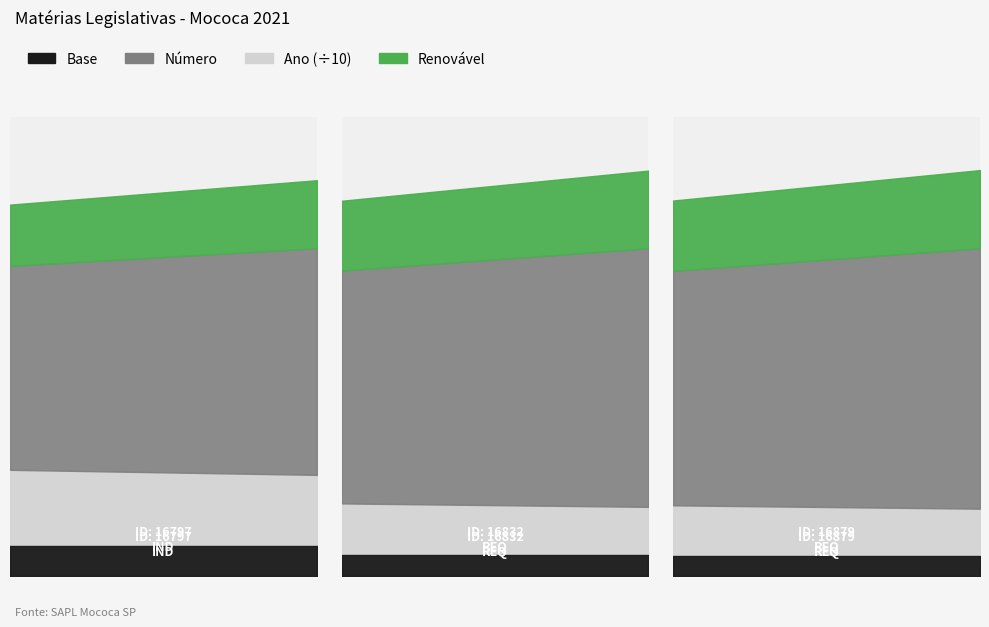

Reading left to right, extract all data points from this chart.

Número: 453	756	782
Ano: 2021	2021	2021